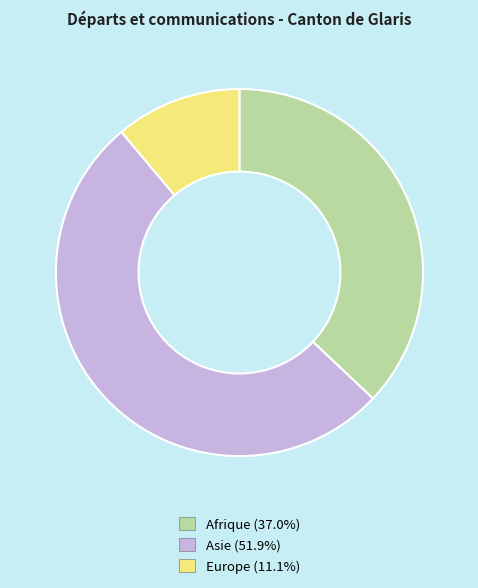

Which has a higher value, Europe or Asie?

Asie